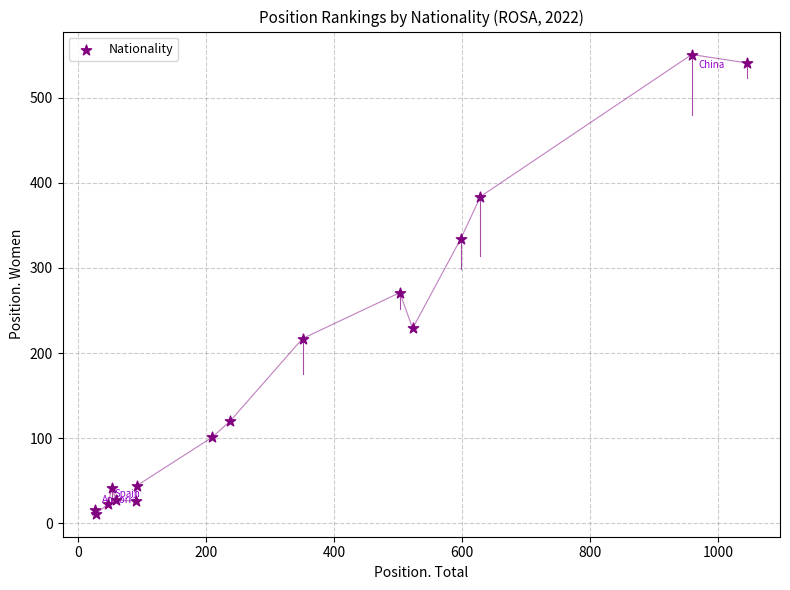

What Y value in the scatter plot is closest to 281?

271